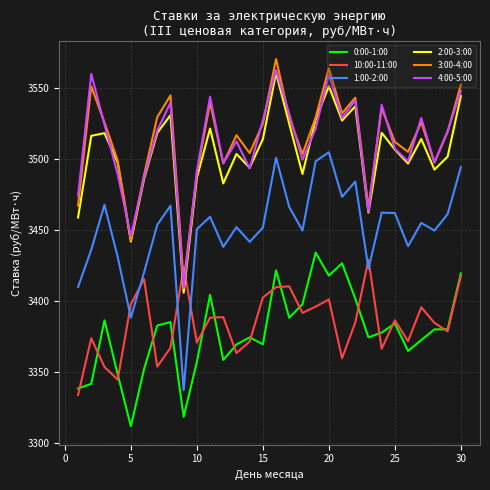

Which series has the widest spread of values?

1:00-2:00